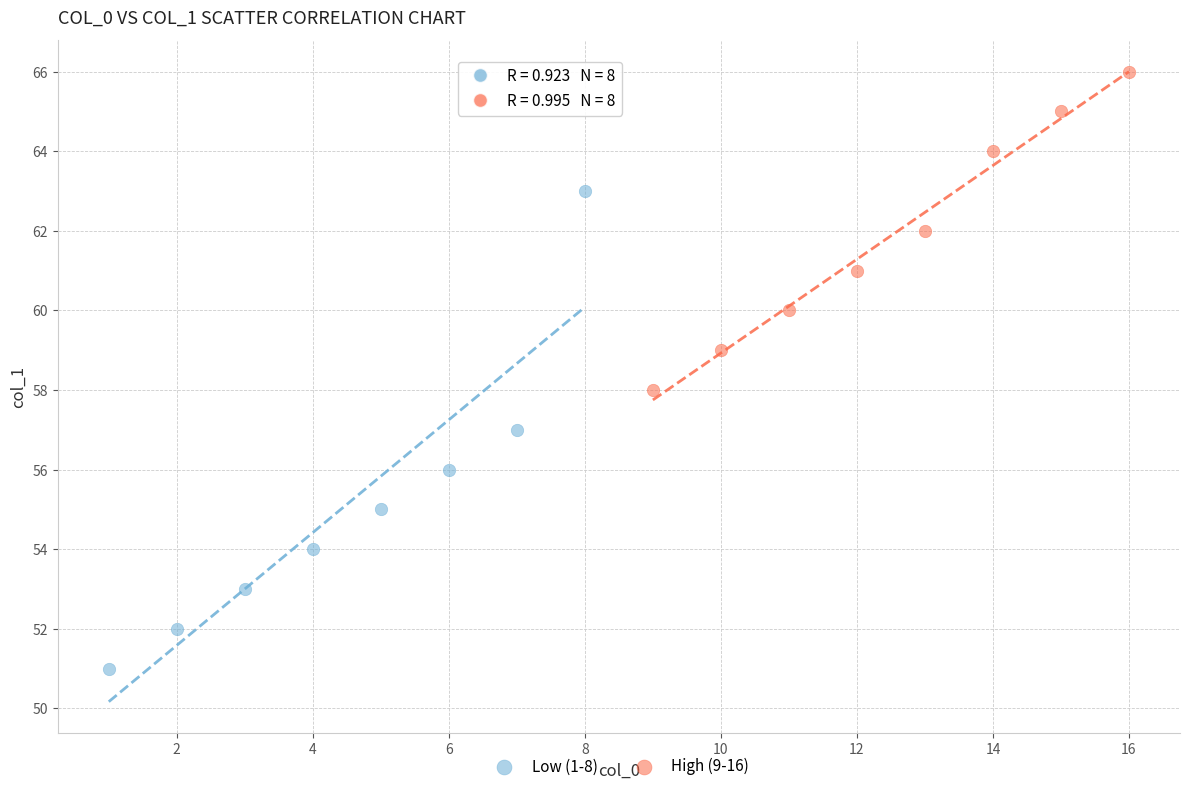

What are all the series names shown in the legend?

Low (1-8), High (9-16)